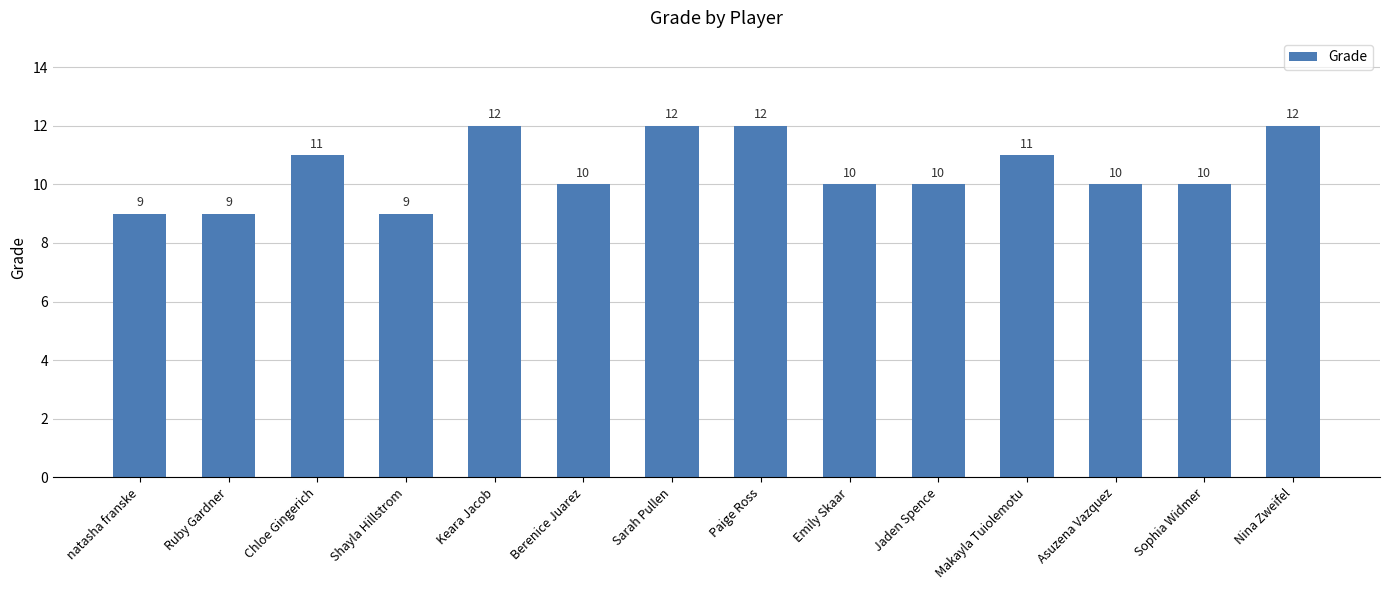

Reading left to right, transcribe all the data shown in this chart.

9	9	11	9	12	10	12	12	10	10	11	10	10	12